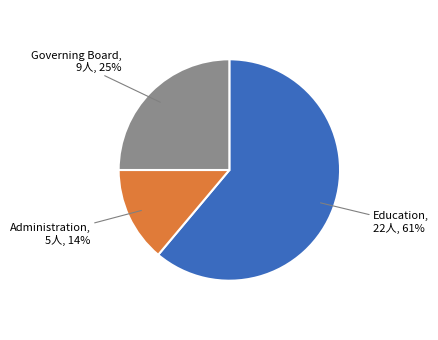

To the nearest percent, what is the difference between the largest and smallest slice percentages?

47%